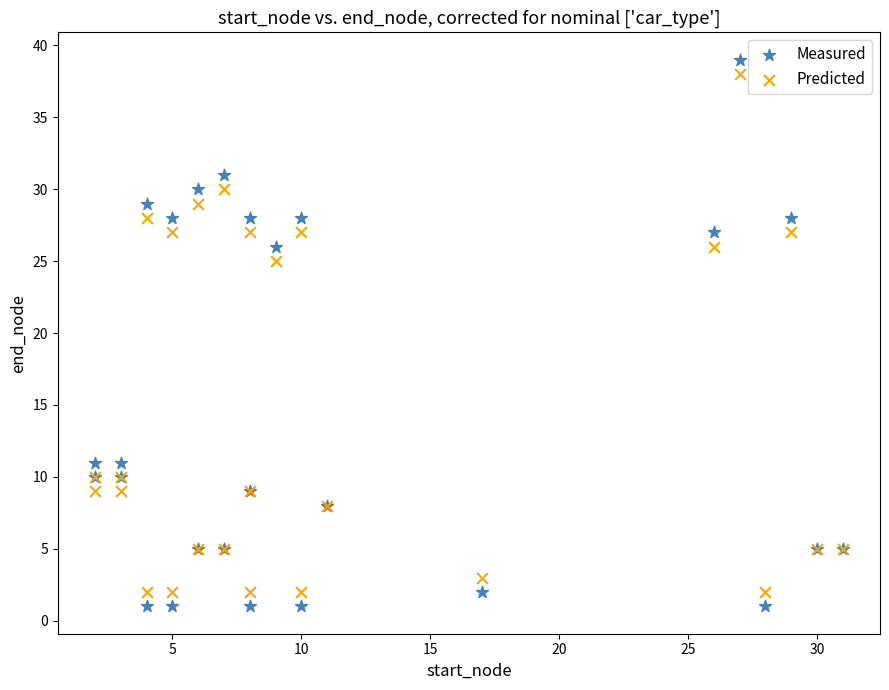

In the Predicted series, what Y value is closest to 20?

25